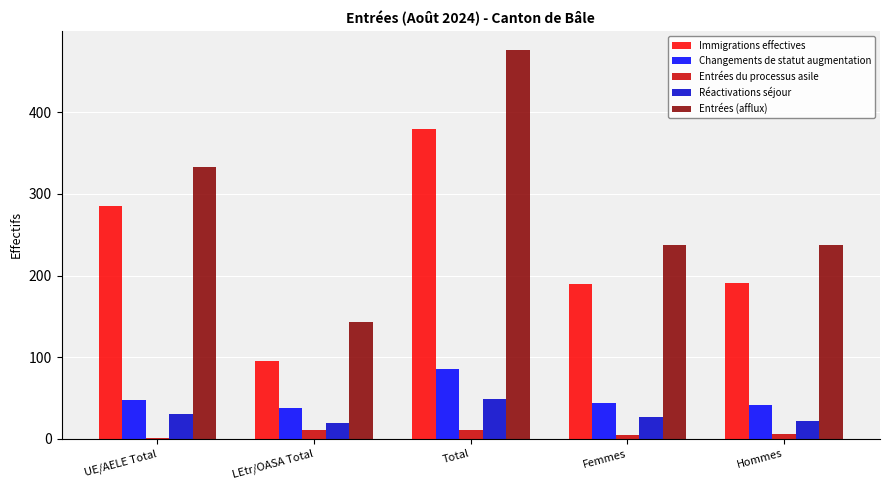

Is it true that Immigrations effectives equals 73 at UE/AELE Total?

False